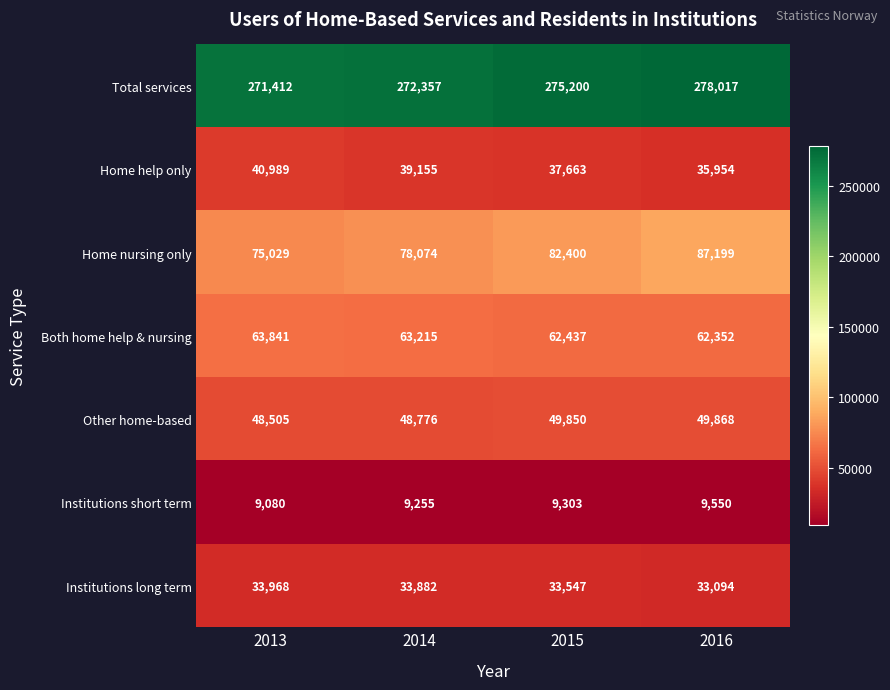

True or false: Both home help & nursing has a value of 62437 at 2015.

True